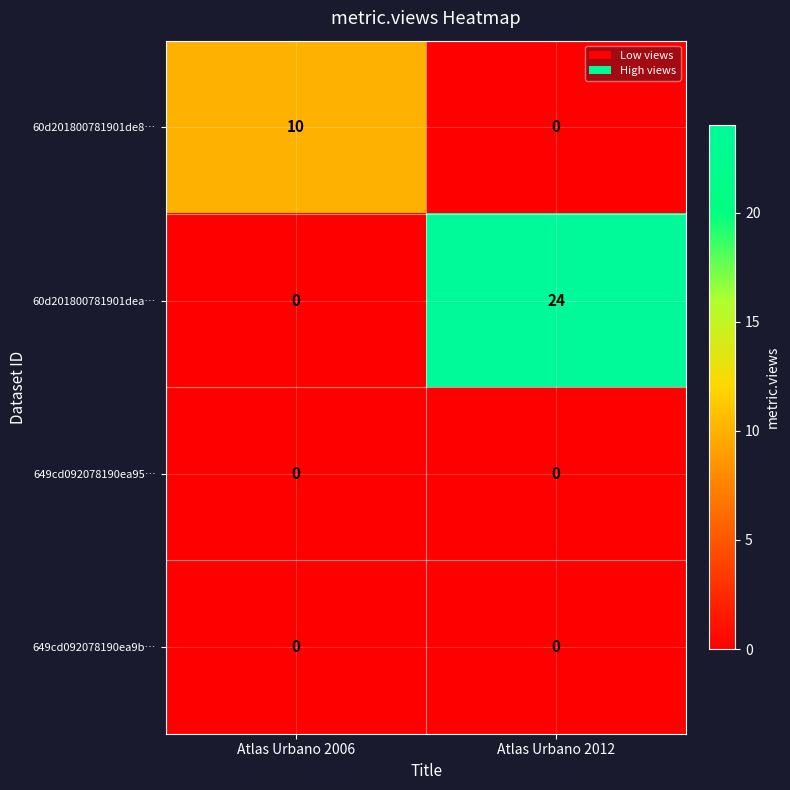

Reading left to right, transcribe all the data shown in this chart.

60d201800781901de8…: Atlas Urbano 2006=10	Atlas Urbano 2012=0
60d201800781901dea…: Atlas Urbano 2006=0	Atlas Urbano 2012=24
649cd092078190ea95…: Atlas Urbano 2006=0	Atlas Urbano 2012=0
649cd092078190ea9b…: Atlas Urbano 2006=0	Atlas Urbano 2012=0